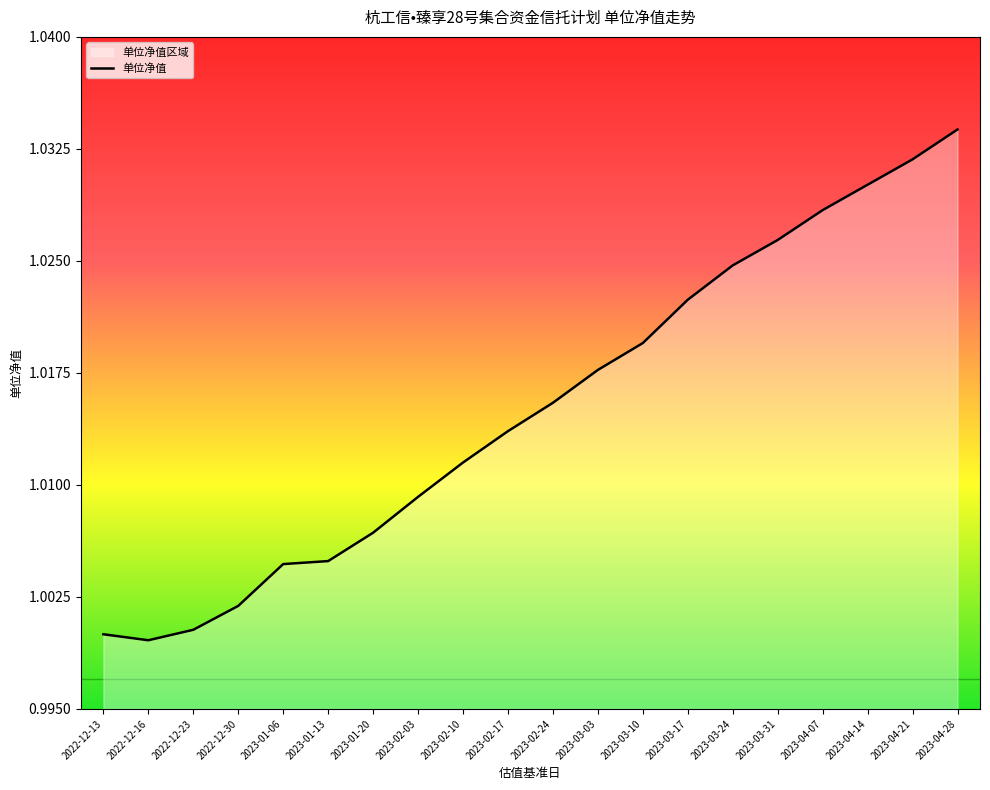

List the labels in order of value, largest first.

2023-04-28, 2023-04-21, 2023-04-14, 2023-04-07, 2023-03-31, 2023-03-24, 2023-03-17, 2023-03-10, 2023-03-03, 2023-02-24, 2023-02-17, 2023-02-10, 2023-02-03, 2023-01-20, 2023-01-13, 2023-01-06, 2022-12-30, 2022-12-23, 2022-12-13, 2022-12-16